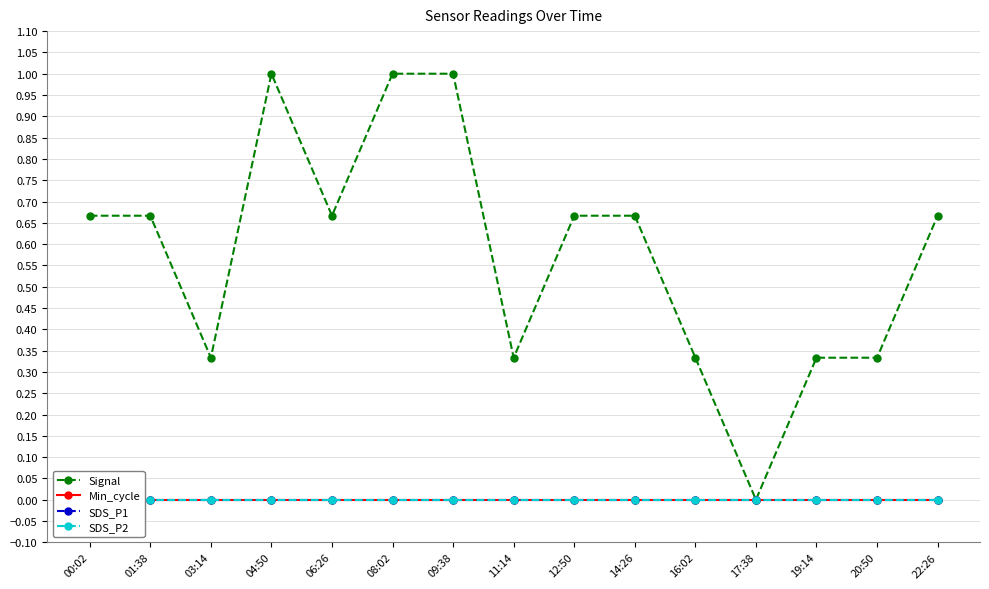

Count the number of categories in the chart.

15